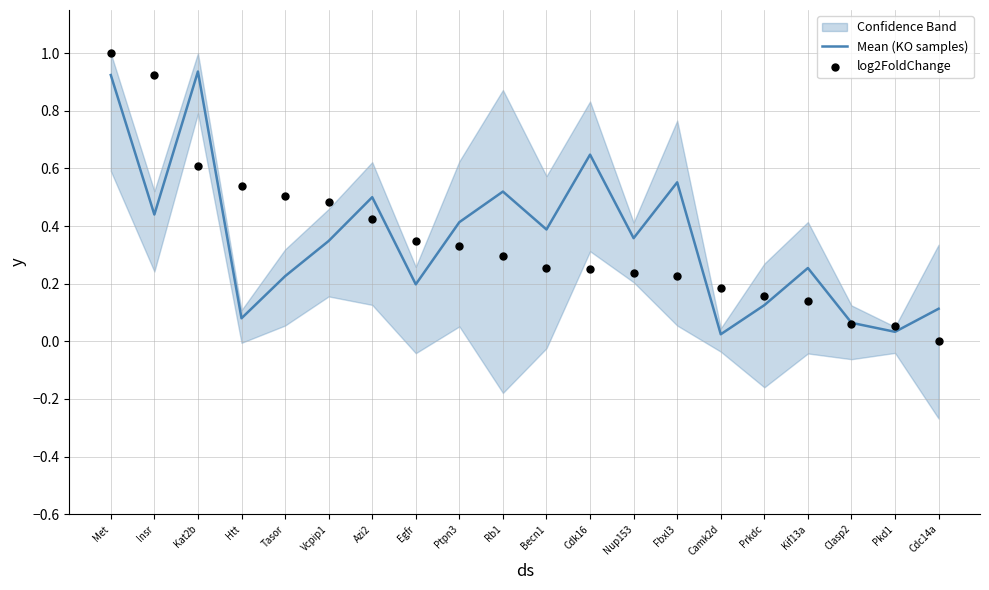

Which series has the largest Y range (max minus min)?

log2FoldChange